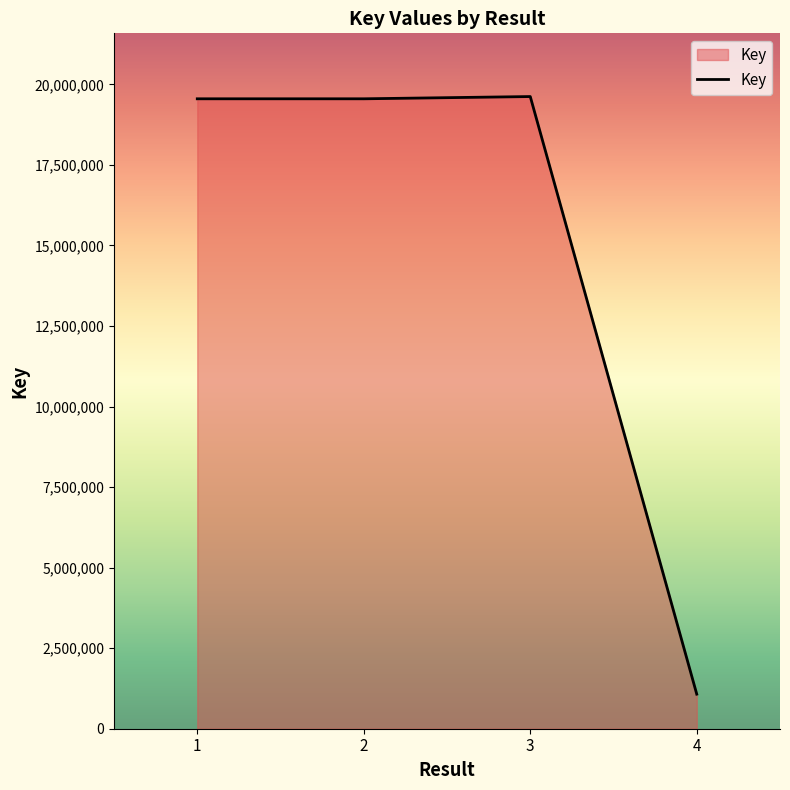

Where is the first local minimum?

2